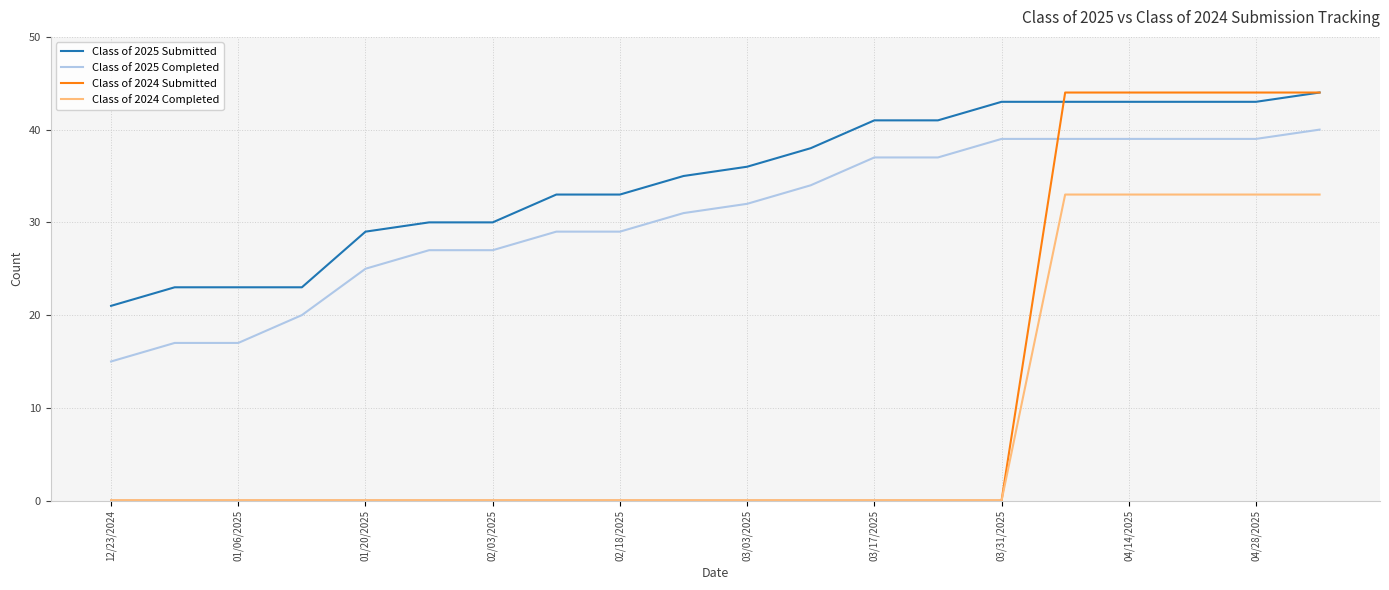

True or false: Class of 2024 Completed and Class of 2025 Completed cross at least once.

False